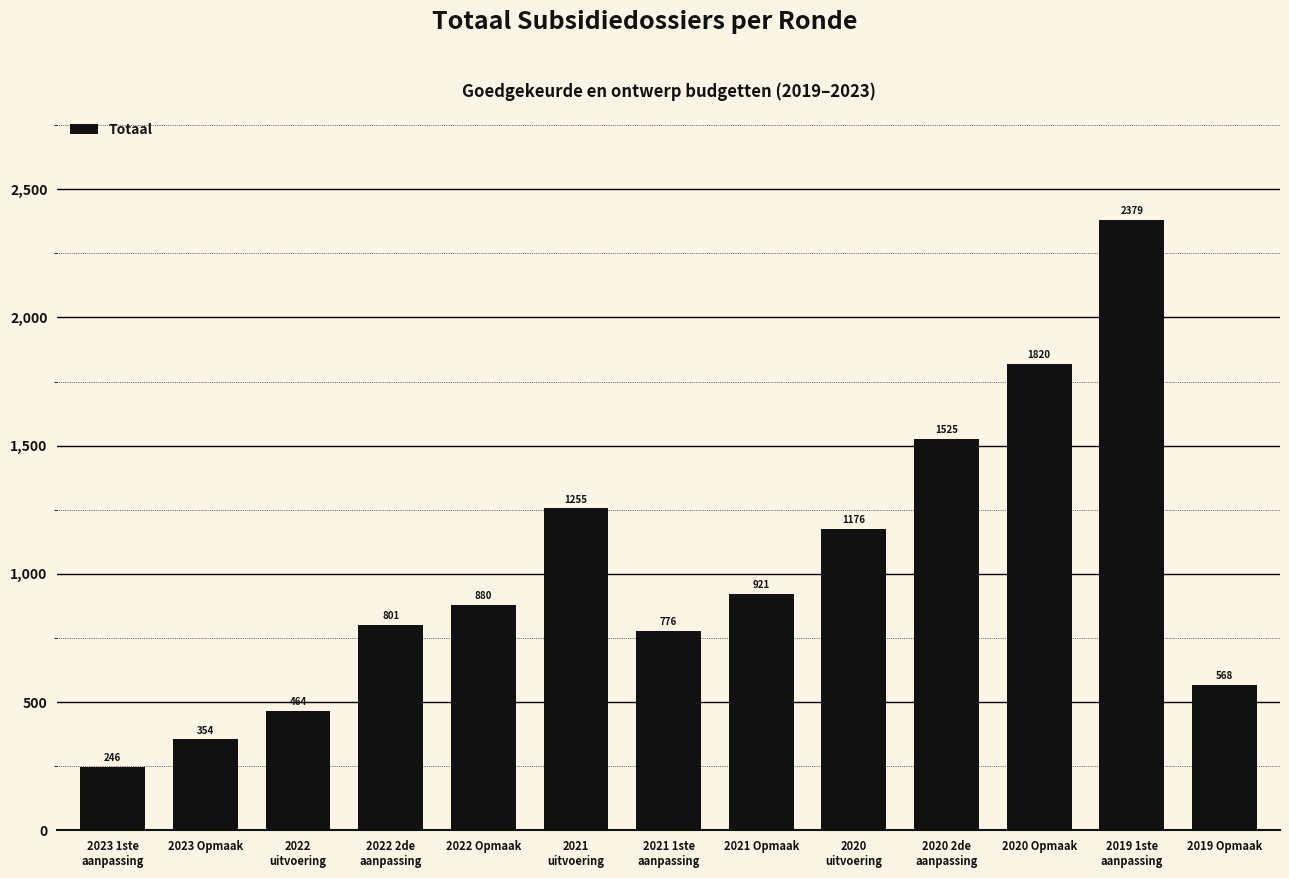

Count the number of data series in this chart.

1